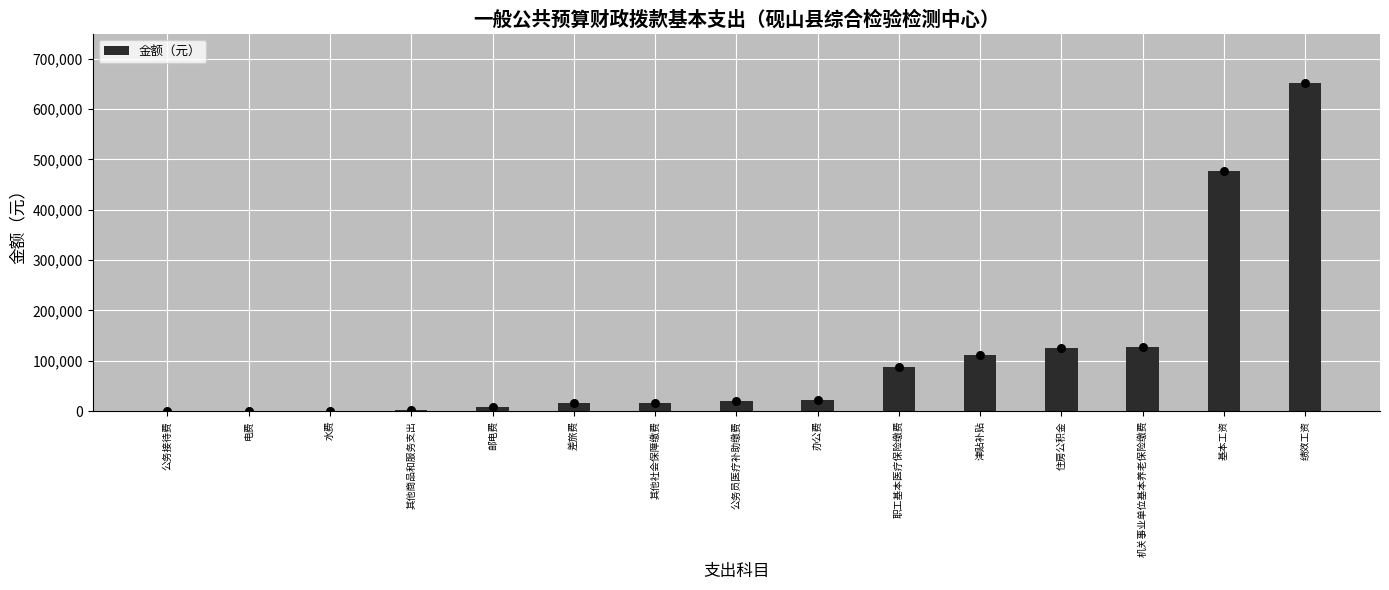

What is the change in value from 住房公积金 to 绩效工资?

+525020.0